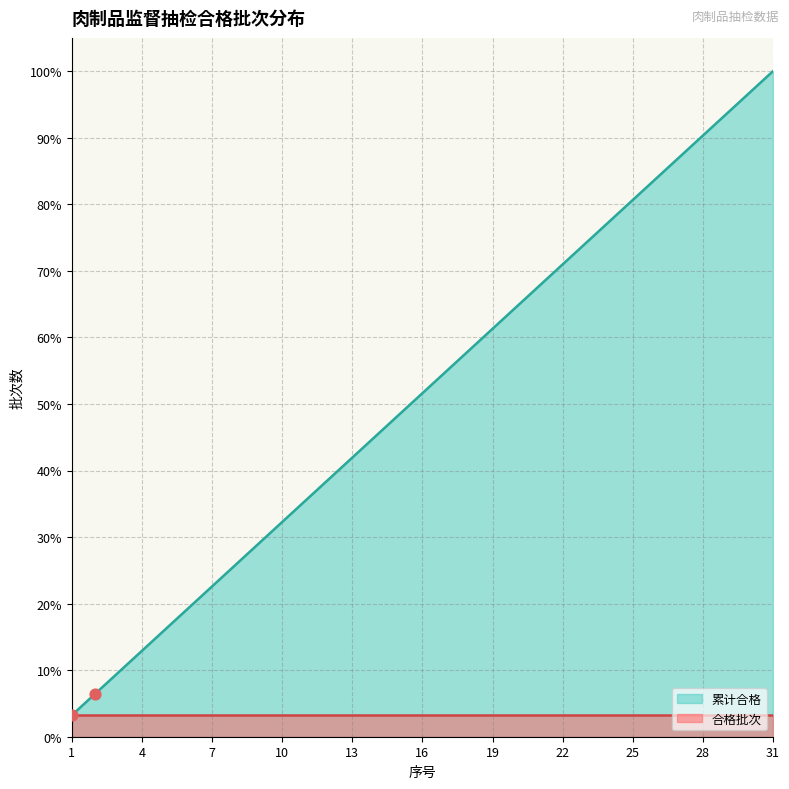

Between 12 and 2, which is larger?

12